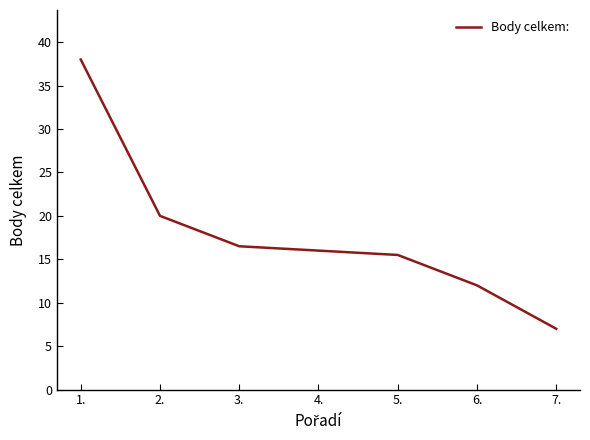

List the labels in order of value, largest first.

1., 2., 3., 4., 5., 6., 7.